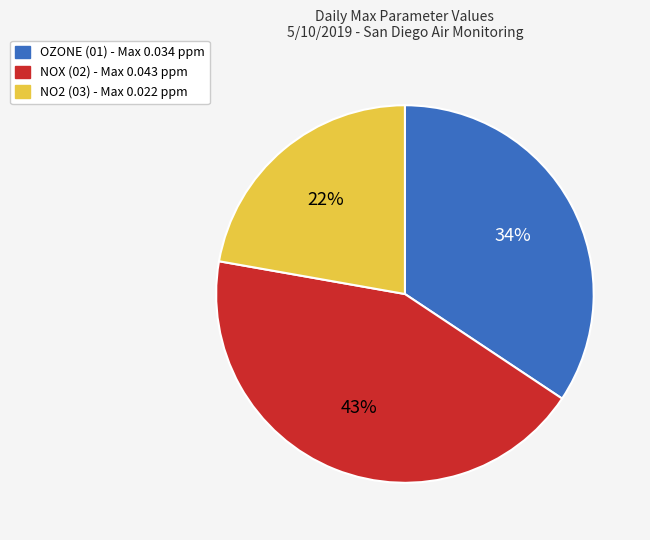

Is NO2 (03) the majority of the pie?

No